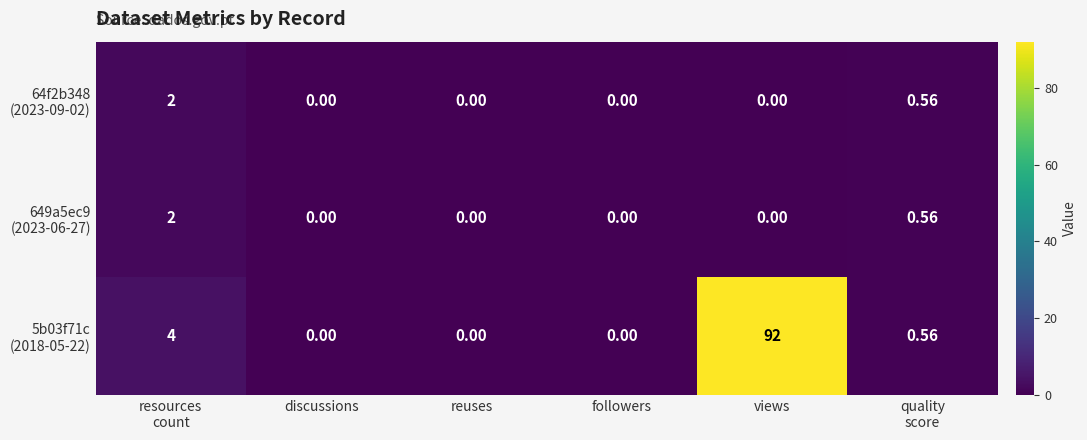

At which category is the sum across all series the highest?

views